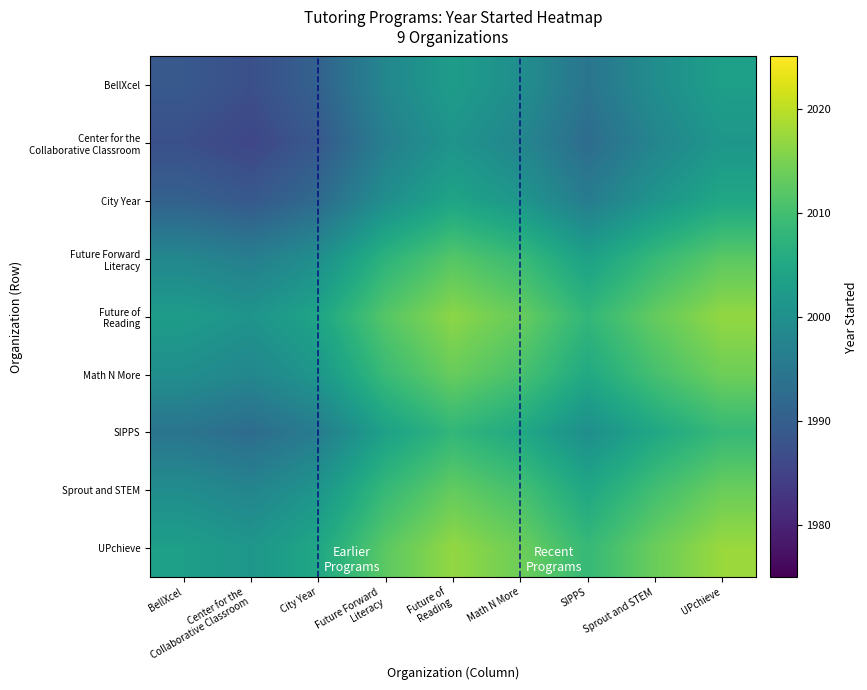

What is the spread (max minus min) of values at Future Forward
Literacy?

15.9